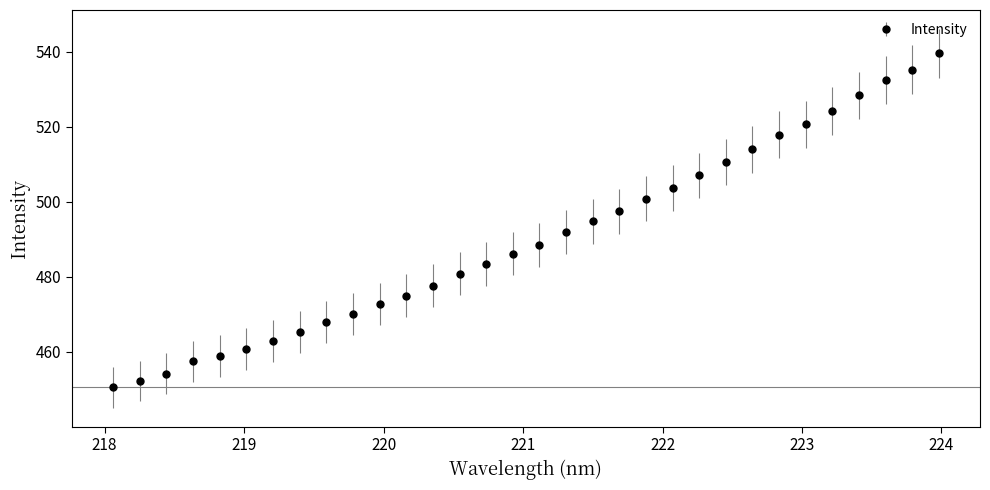

What is the maximum value shown in the chart?

539.6